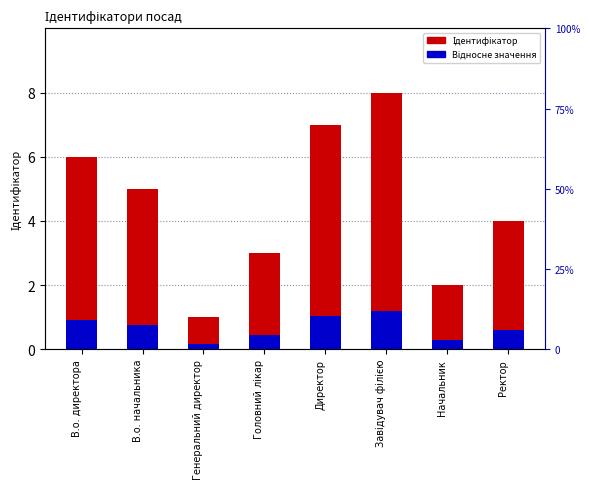

Is it true that Відносне значення equals 0.3 at В.о. начальника?

False